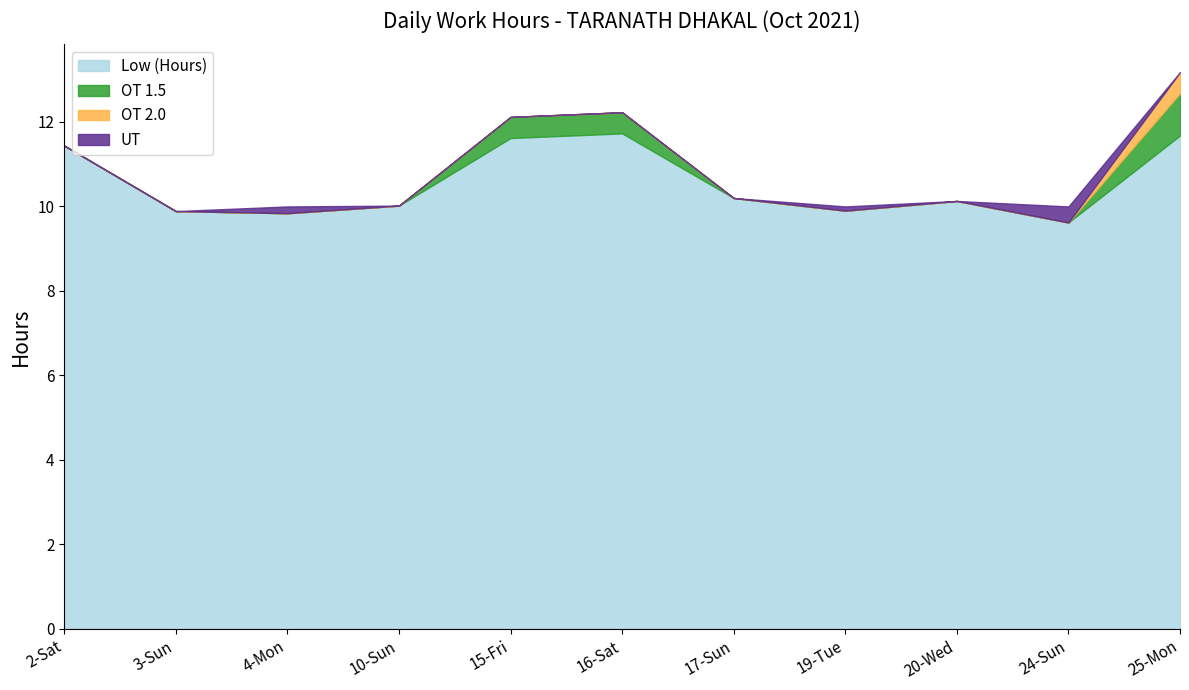

Is it true that OT 2.0 equals 0.0 at 24-Sun?

True